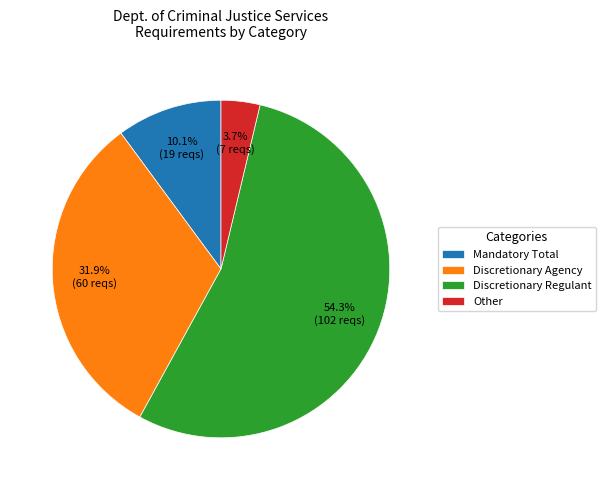

Which category has the smallest portion of the pie?

Other